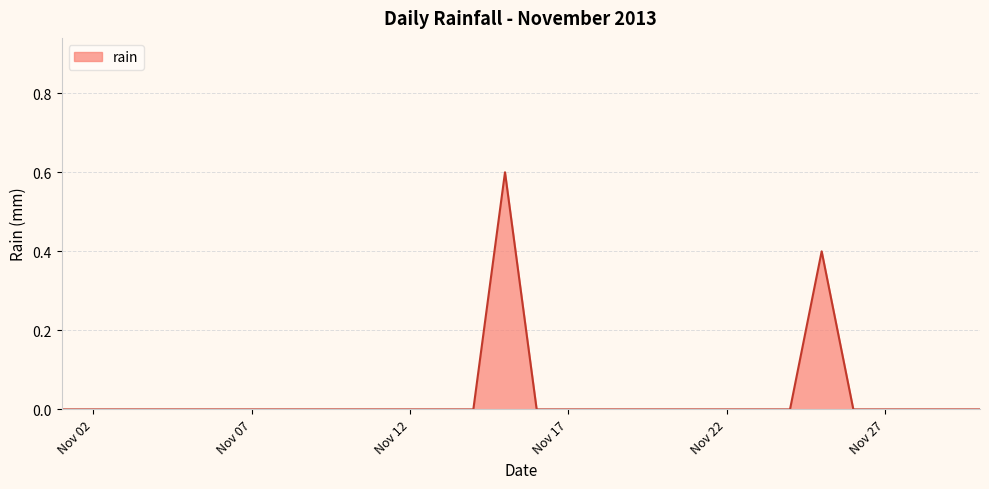

What is the greatest value displayed?

0.6